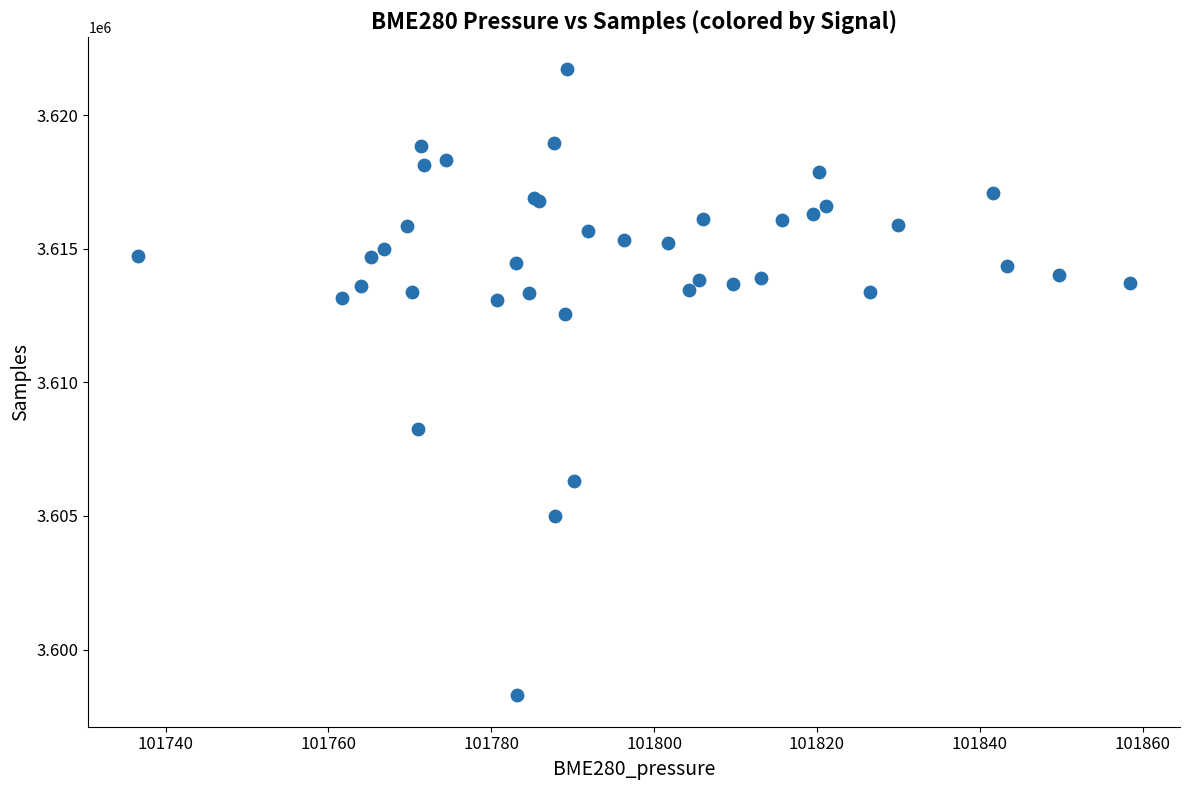

What Y value in the scatter plot is closest to 3610016?

3608240